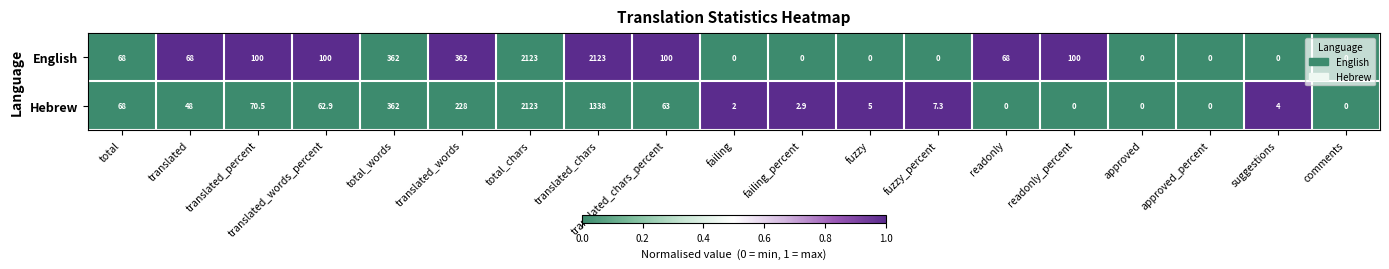

What is the difference between the second highest and minimum values in the English series?

2123.0